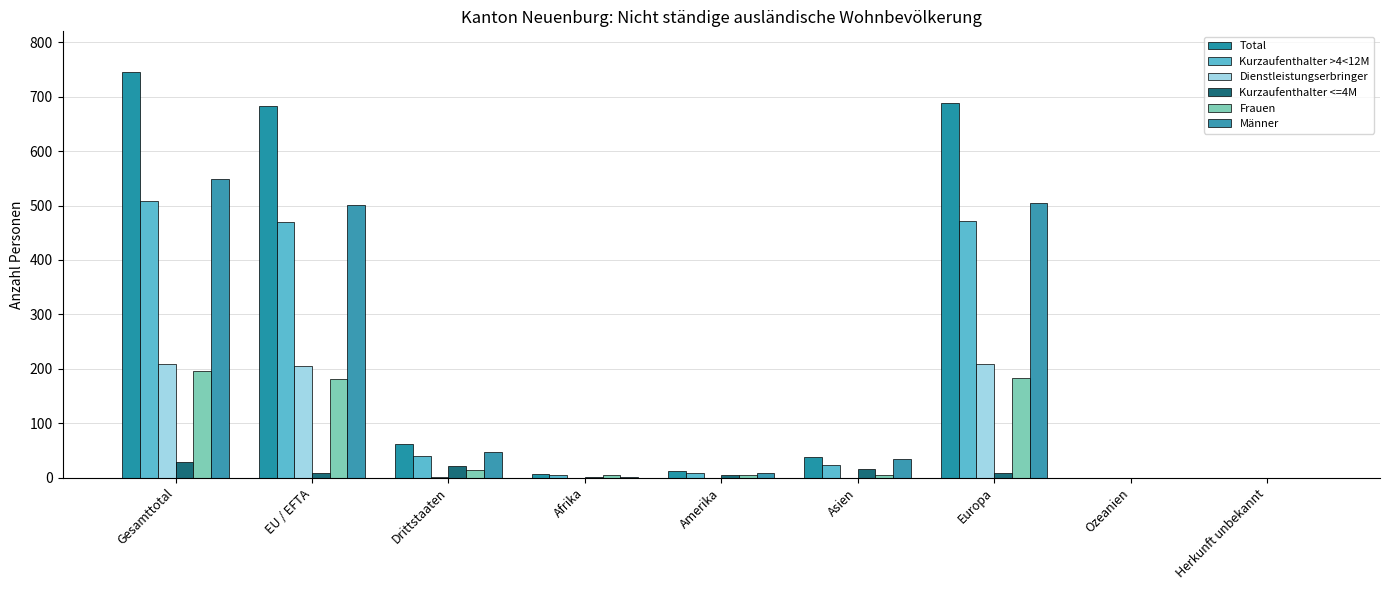

What is the average value of the Dienstleistungserbringer series?

69